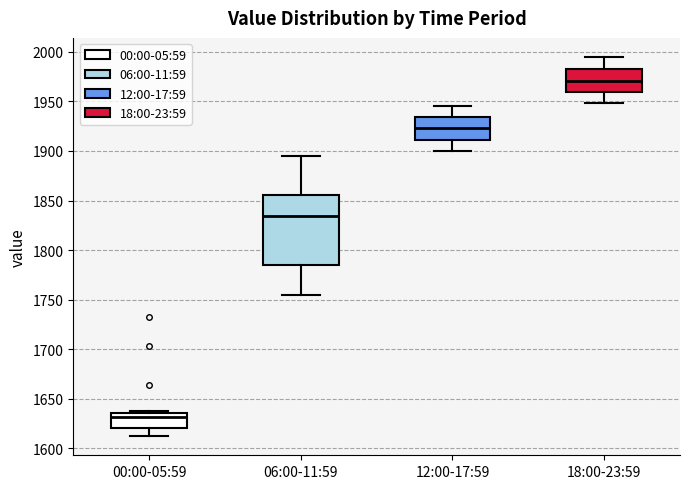

Reading left to right, read every box against the y-axis: the position of its median line, the range the box covers, and the ends of its whiskers. The values are not printed on the chart, so give them approximately, as read against the axis.

00:00-05:59: median 1630, box 1620 to 1635, whiskers 1610 to 1640
06:00-11:59: median 1835, box 1785 to 1855, whiskers 1755 to 1895
12:00-17:59: median 1925, box 1910 to 1935, whiskers 1900 to 1945
18:00-23:59: median 1970, box 1960 to 1985, whiskers 1950 to 1995